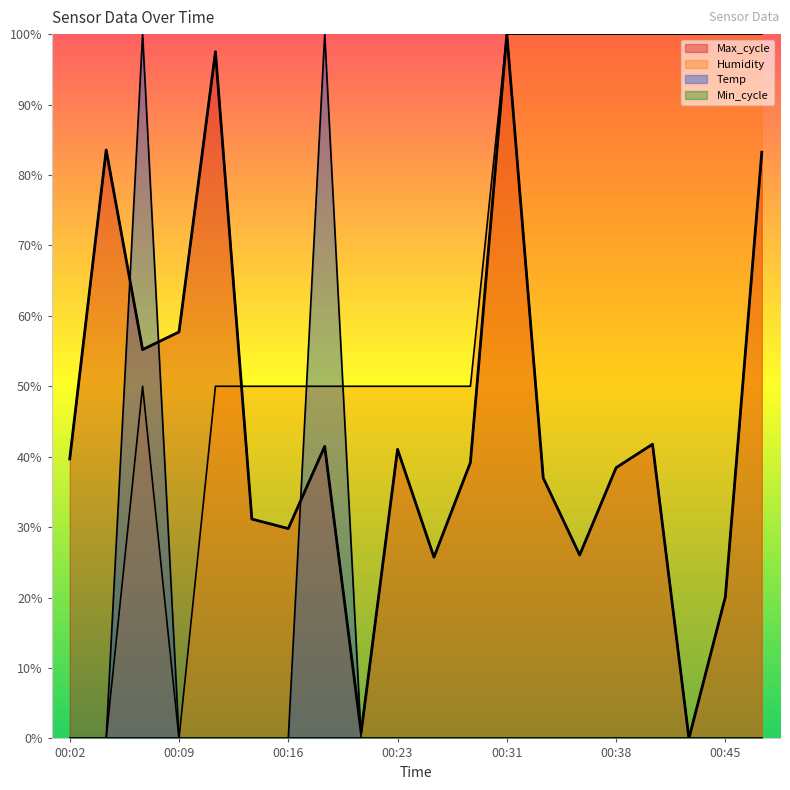

The Temp series shows 0.0 at 00:02. True or false?

True